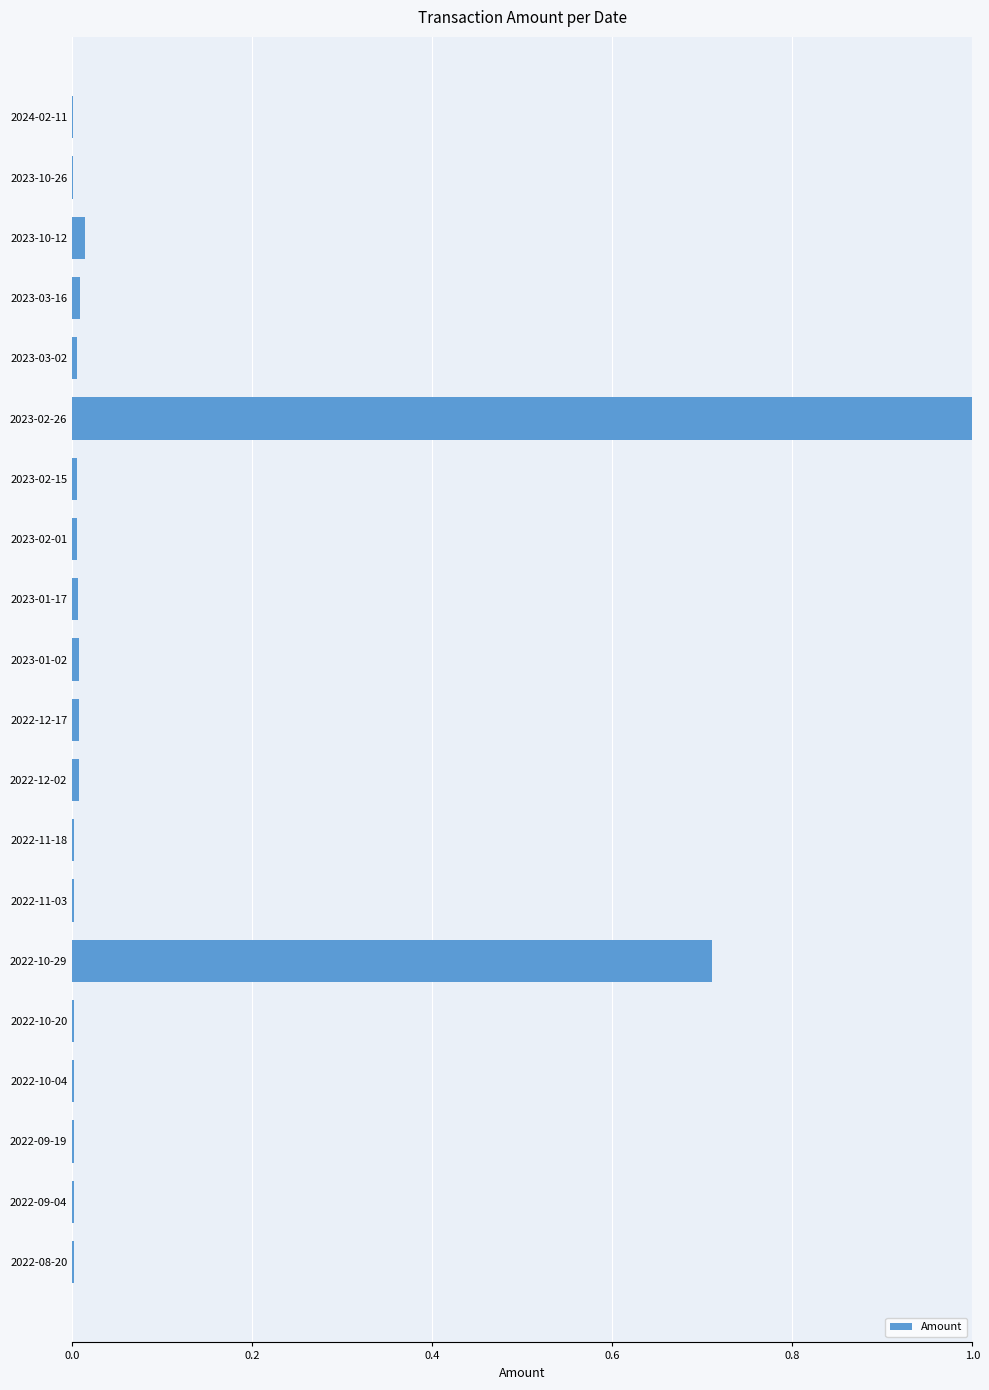

At which category does the chart reach its peak across all series?

2023-02-26